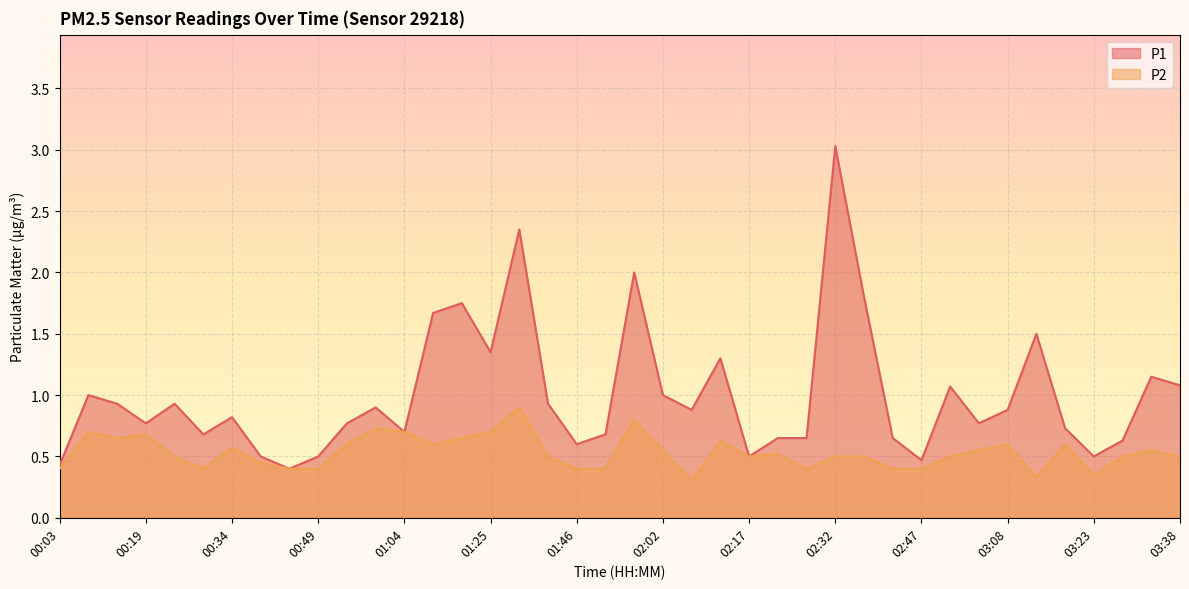

What is the spread (max minus min) of values at 00:24?

0.4